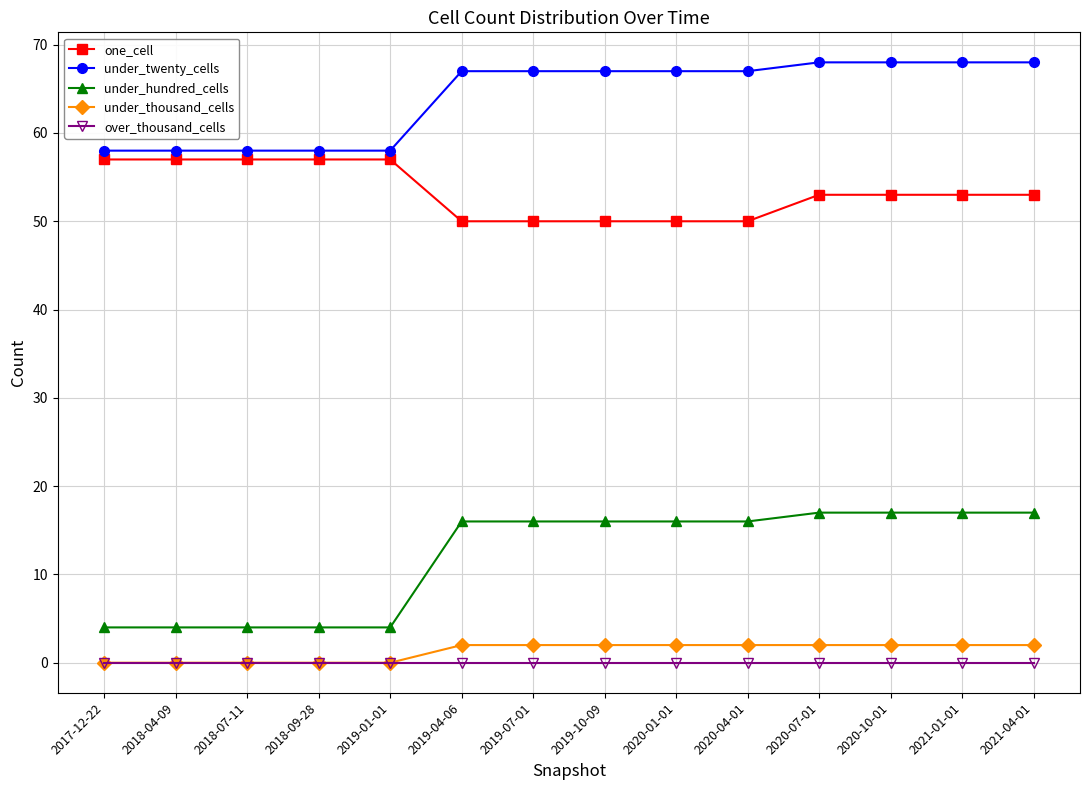

How many lines are shown in the chart?

5